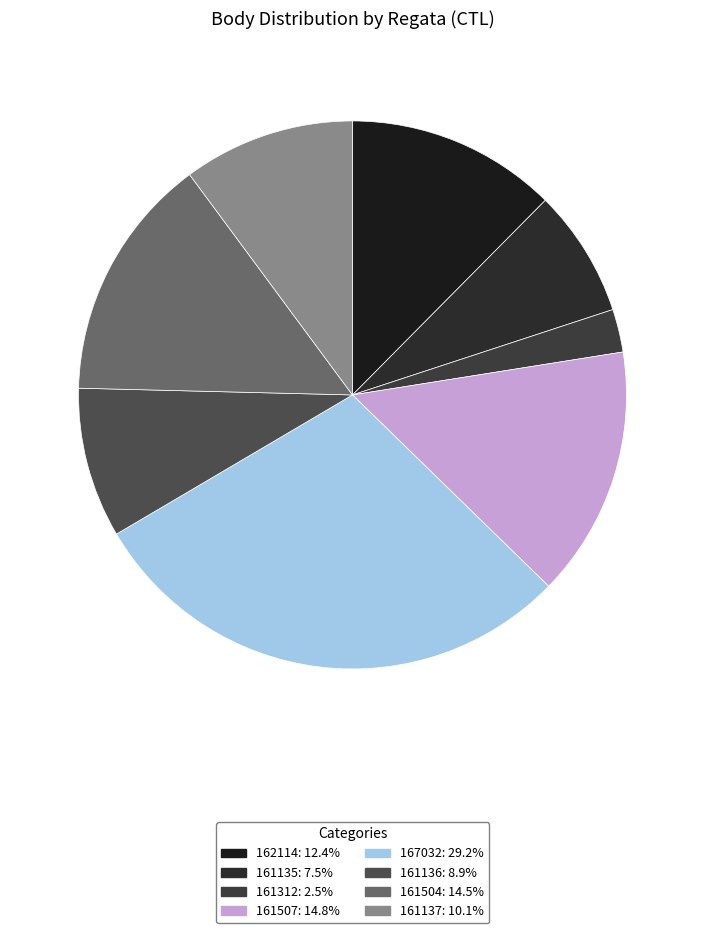

Is it true that 161135 is 13% of the pie?

False